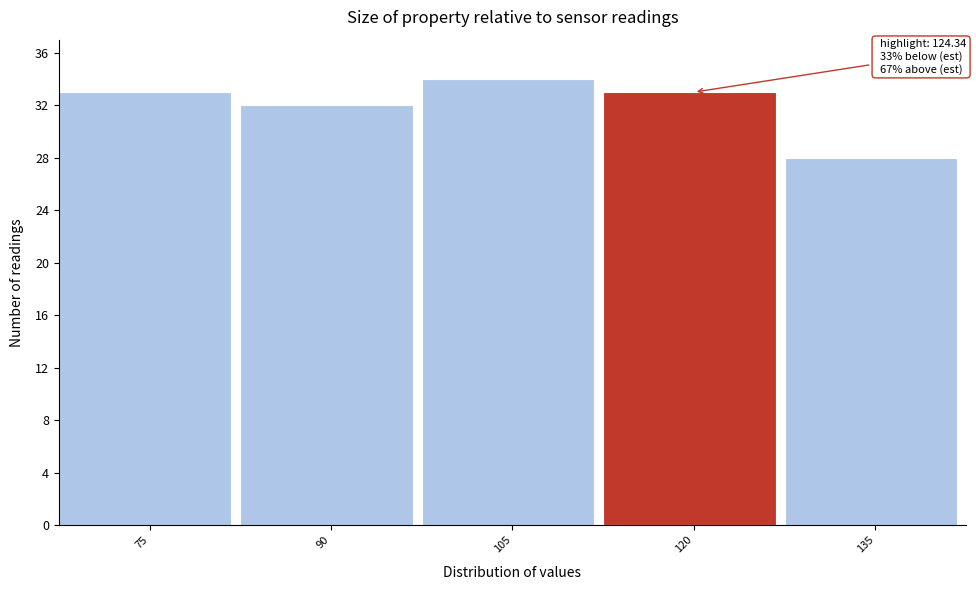

Reading left to right, list all the values displayed in this chart.

33	32	34	33	28